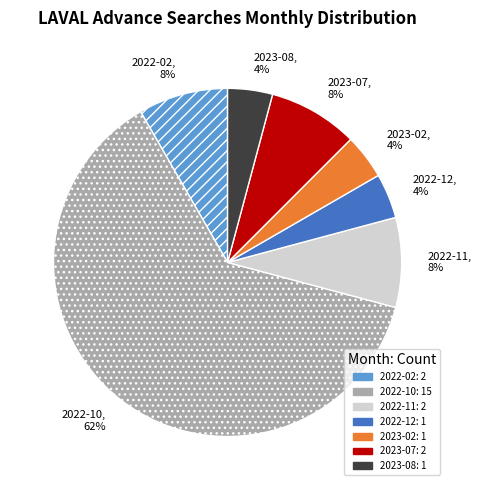

How many segments does this pie chart have?

7